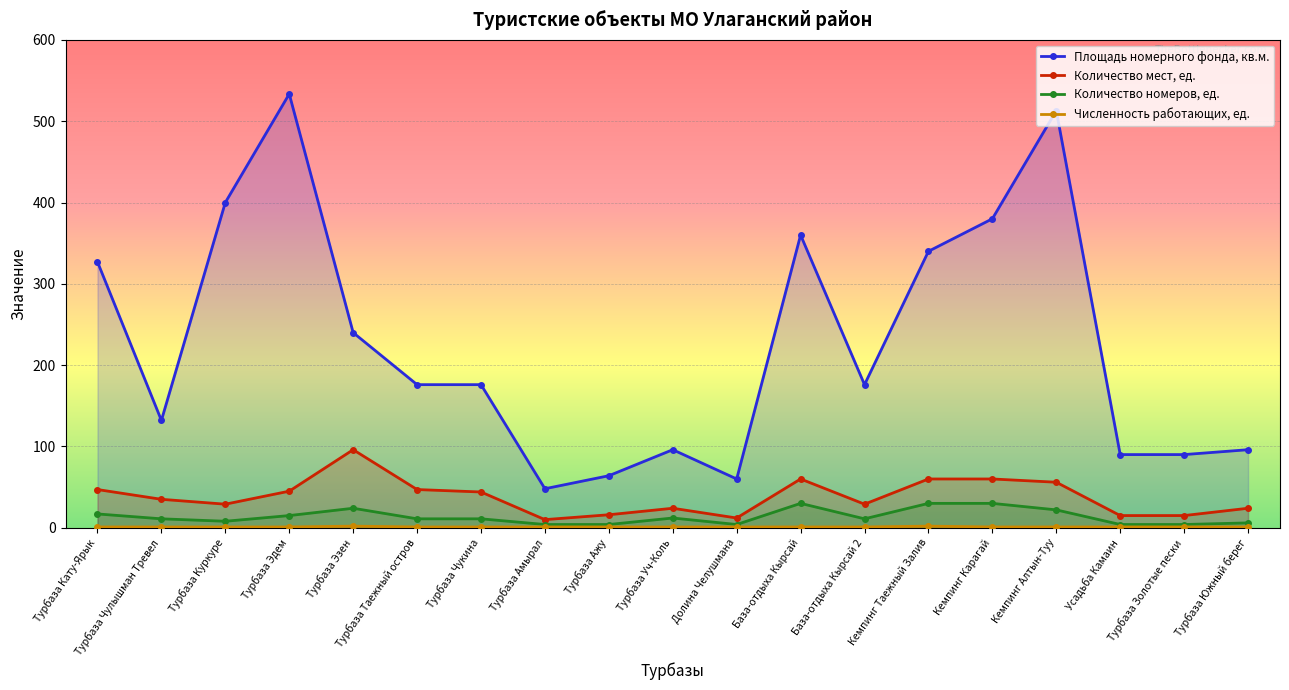

List the series in order of their peak value, highest first.

Площадь номерного фонда, кв.м., Количество мест, ед., Количество номеров, ед., Численность работающих, ед.